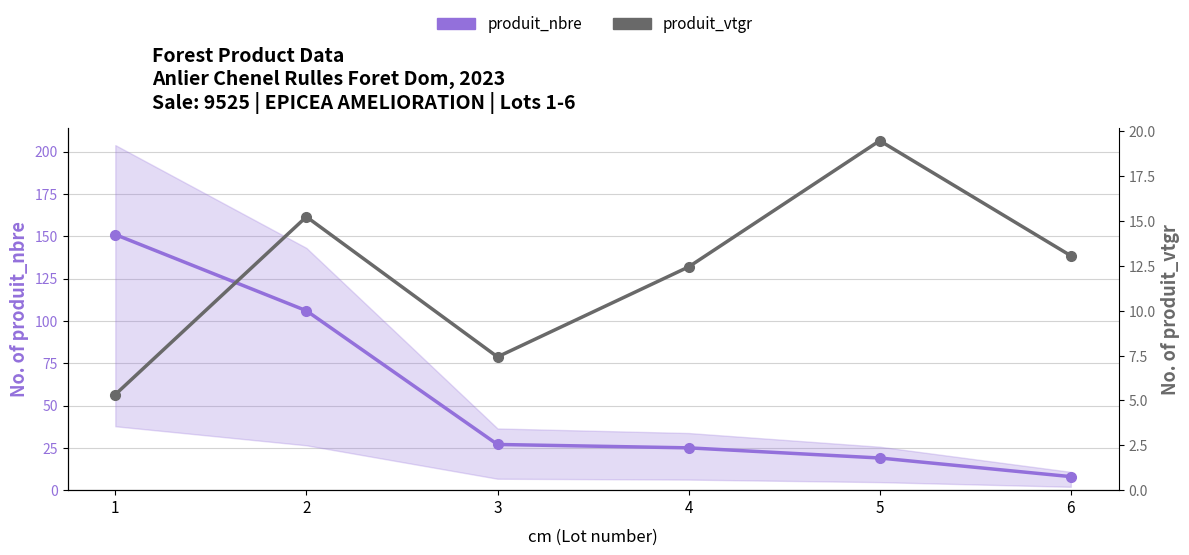

Reading left to right, extract all data points from this chart.

produit_nbre: 1=151.0	2=106.0	3=27.0	4=25.0	5=19.0	6=8.0
produit_vtgr: 1=5.3	2=15.2	3=7.4	4=12.4	5=19.5	6=13.1